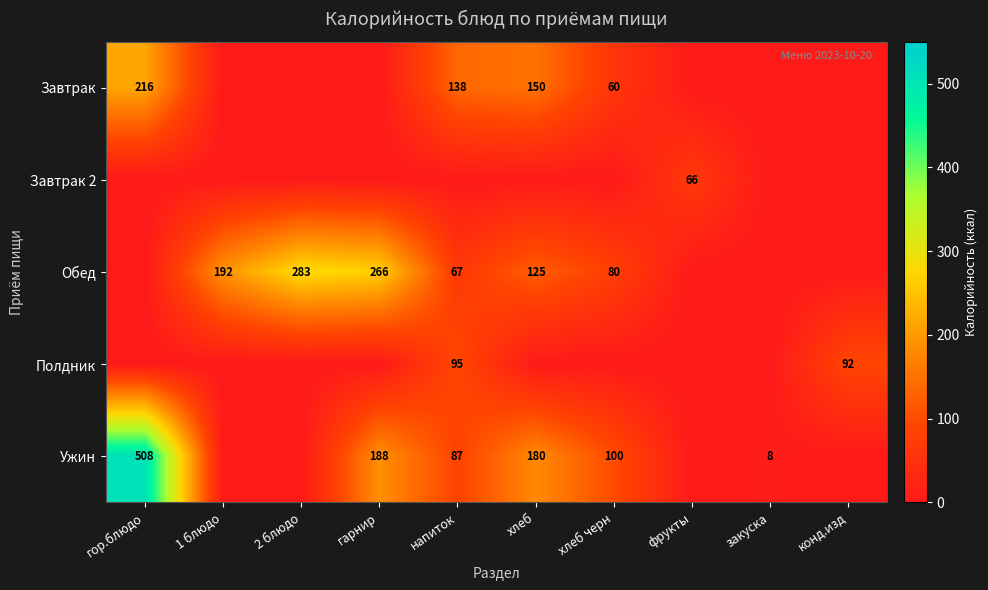

What is the maximum value shown in the chart?

508